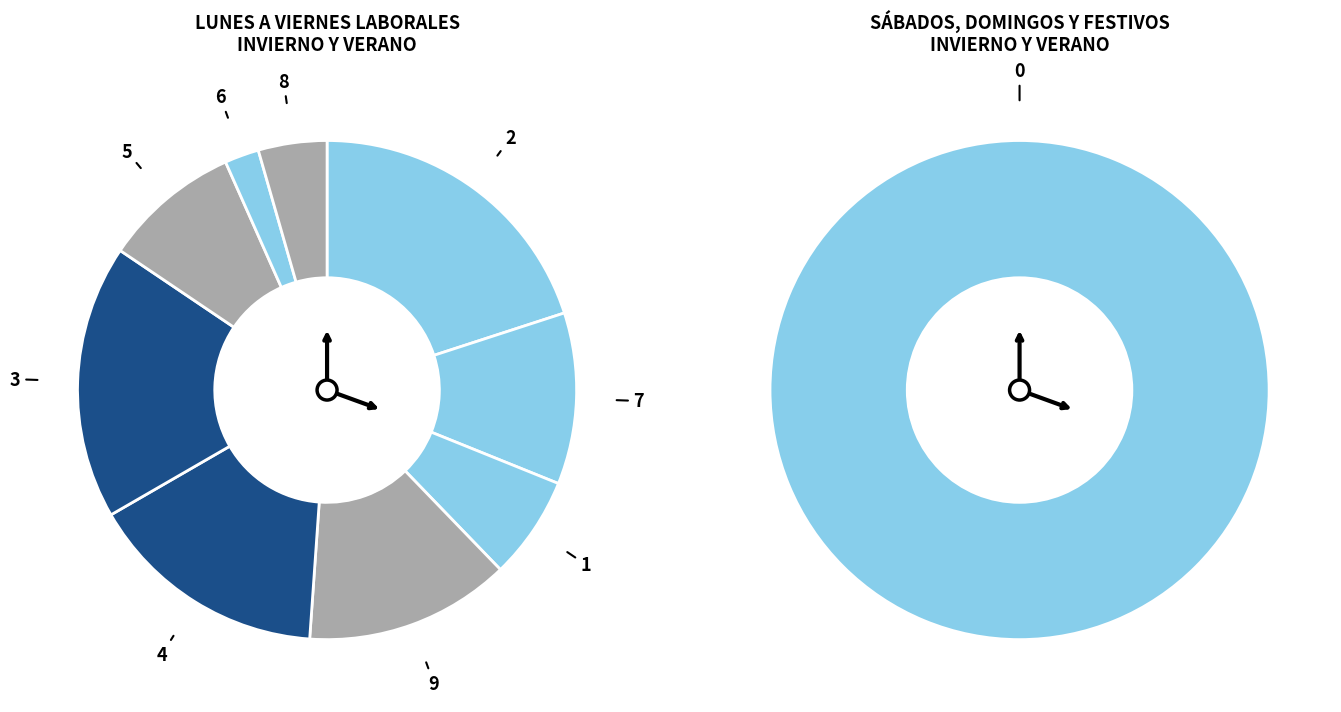

Combined, what portion of the pie is 4 and 9?

28.9%